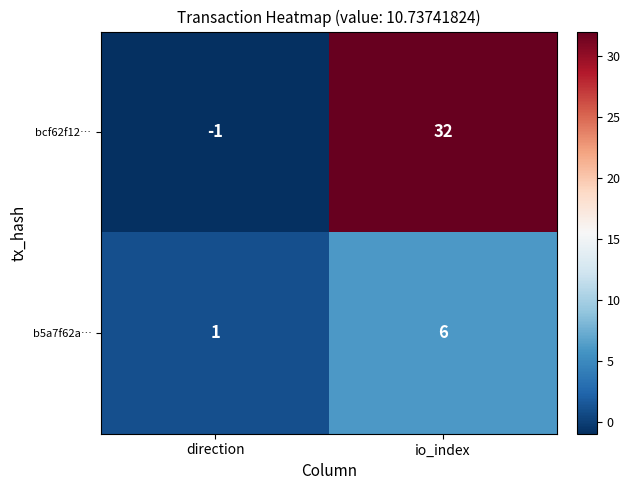

Which series has the largest range (max minus min)?

bcf62f12…